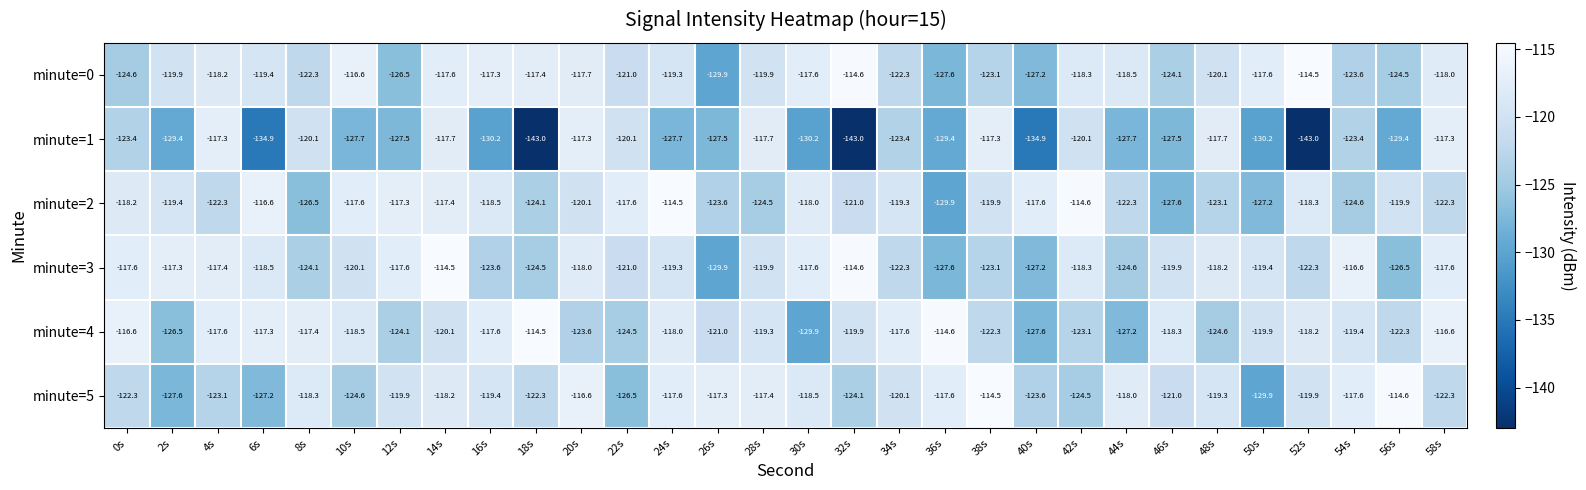

The minute=5 series shows -44.4 at 56s. True or false?

False